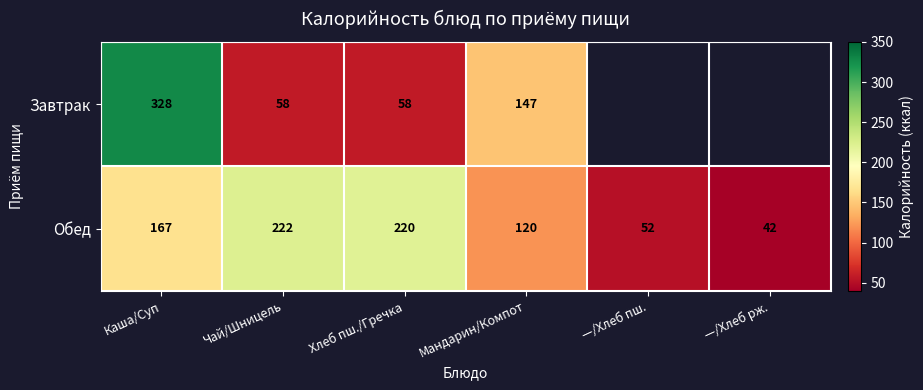

Between Каша/Суп and Хлеб пш./Гречка, which series saw the biggest shift?

Завтрак